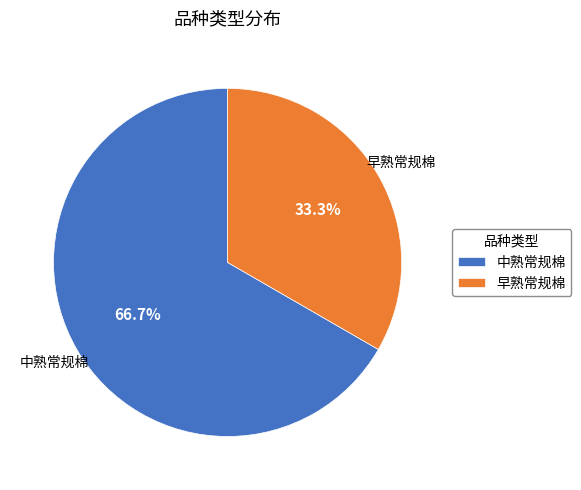

To the nearest percent, what is the combined percentage of 中熟常规棉 and 早熟常规棉?

100%